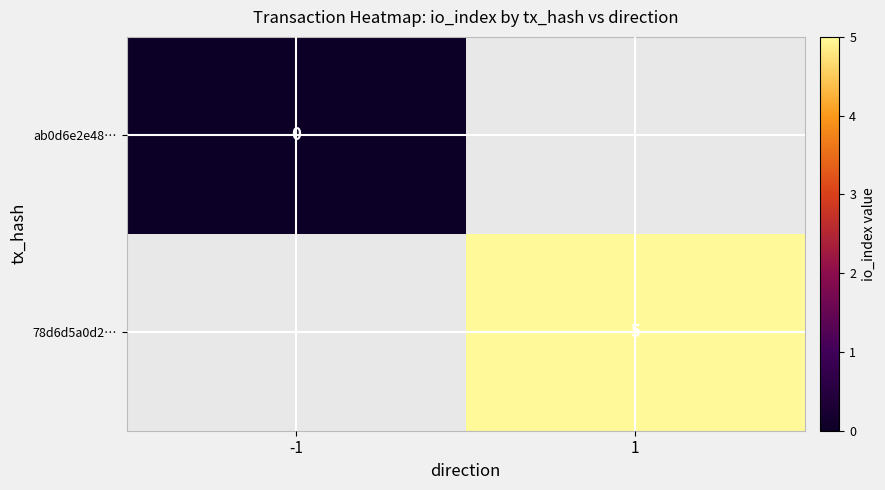

List the labels in order of 78d6d5a0d2… value, smallest first.

-1, 1